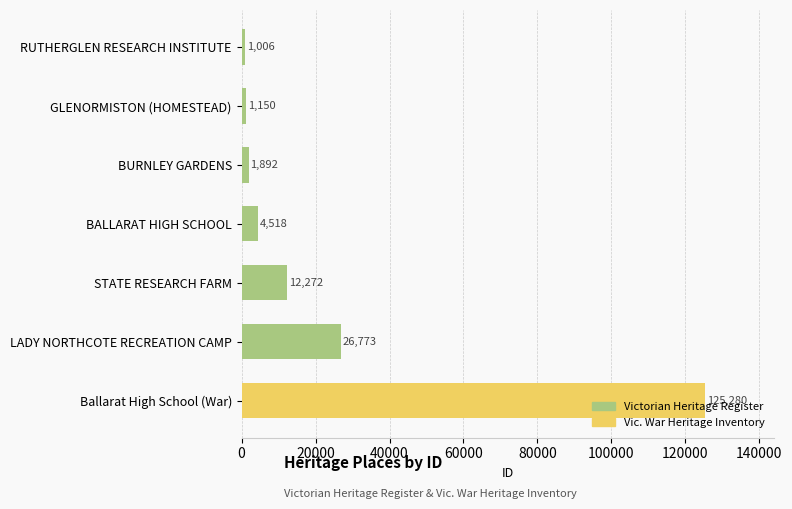

What is the label of the 6th bar from the bottom?

GLENORMISTON (HOMESTEAD)